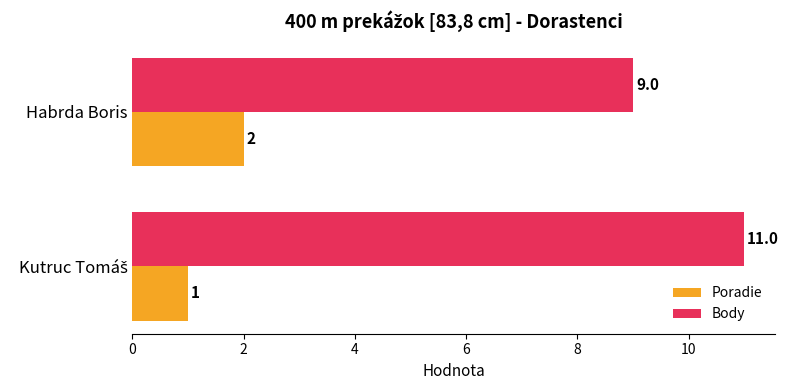

What is the sum of all Poradie values?

3